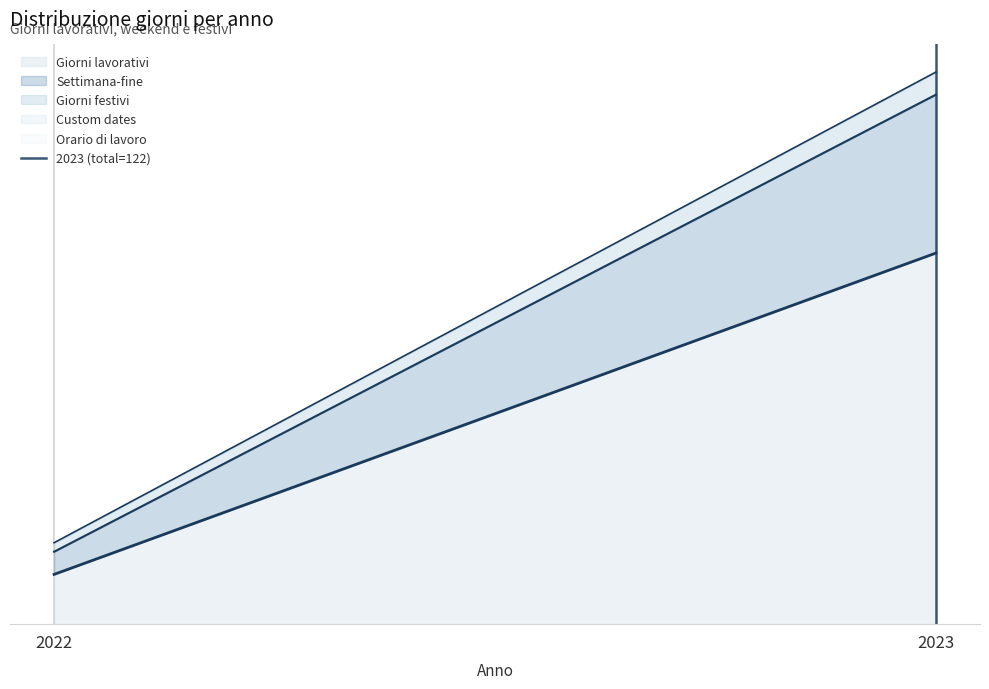

What is the sum of all values?

1